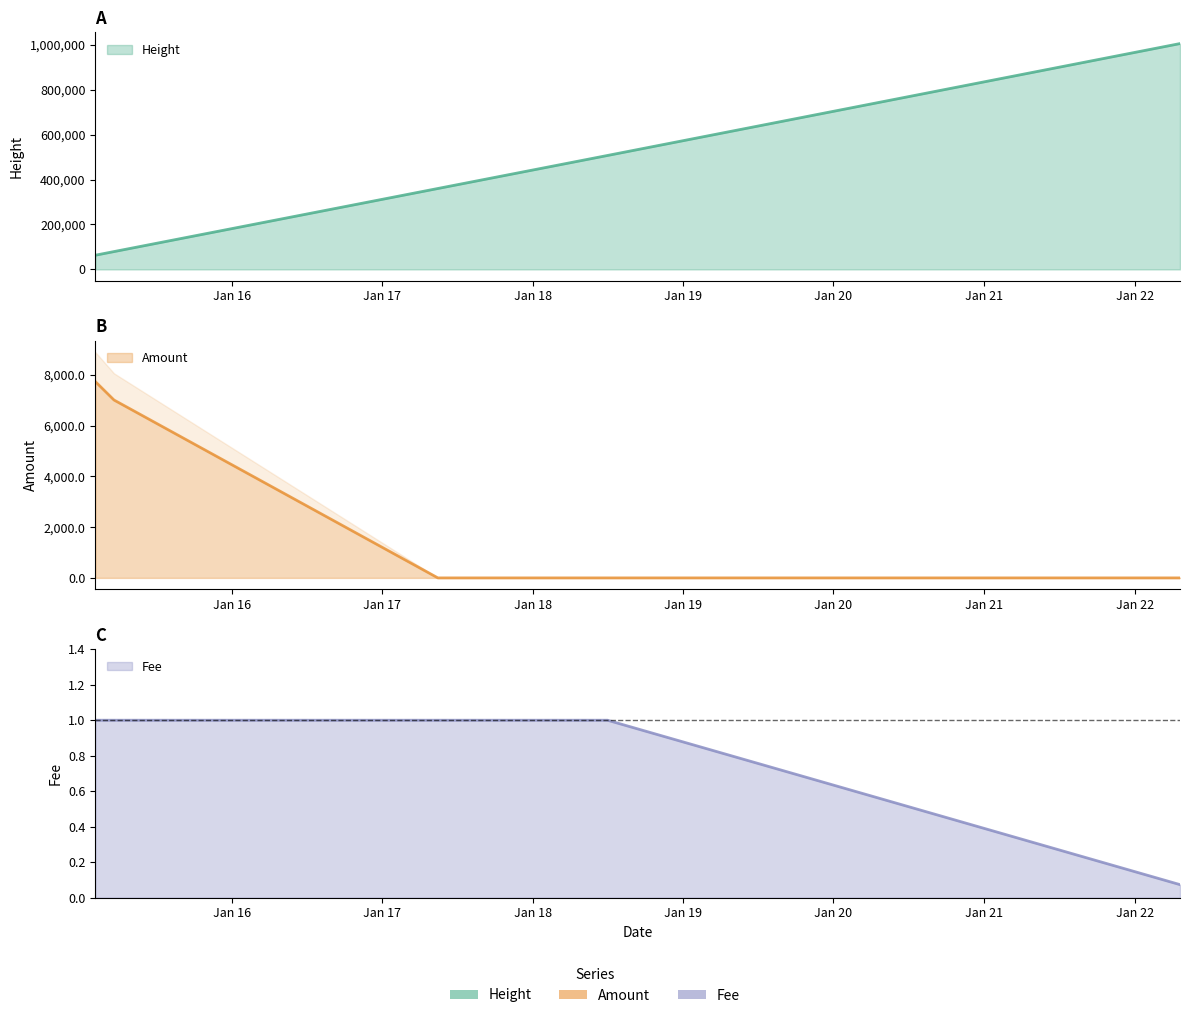

Is the value of Height at 2022-04-21 02:18:03 greater than the value of Amount at 2022-04-21 02:18:03?

Yes